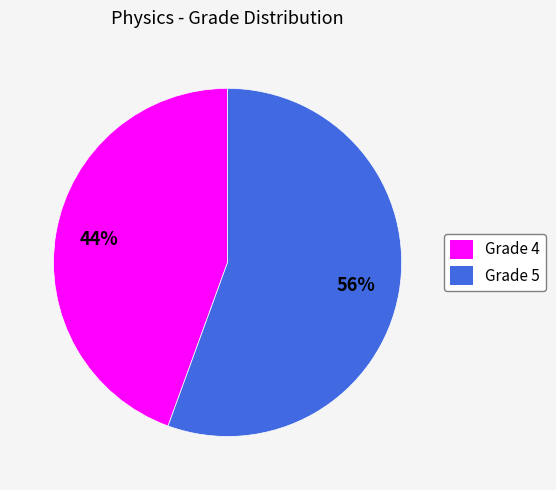

Is there any slice that represents more than half of the pie?

Yes